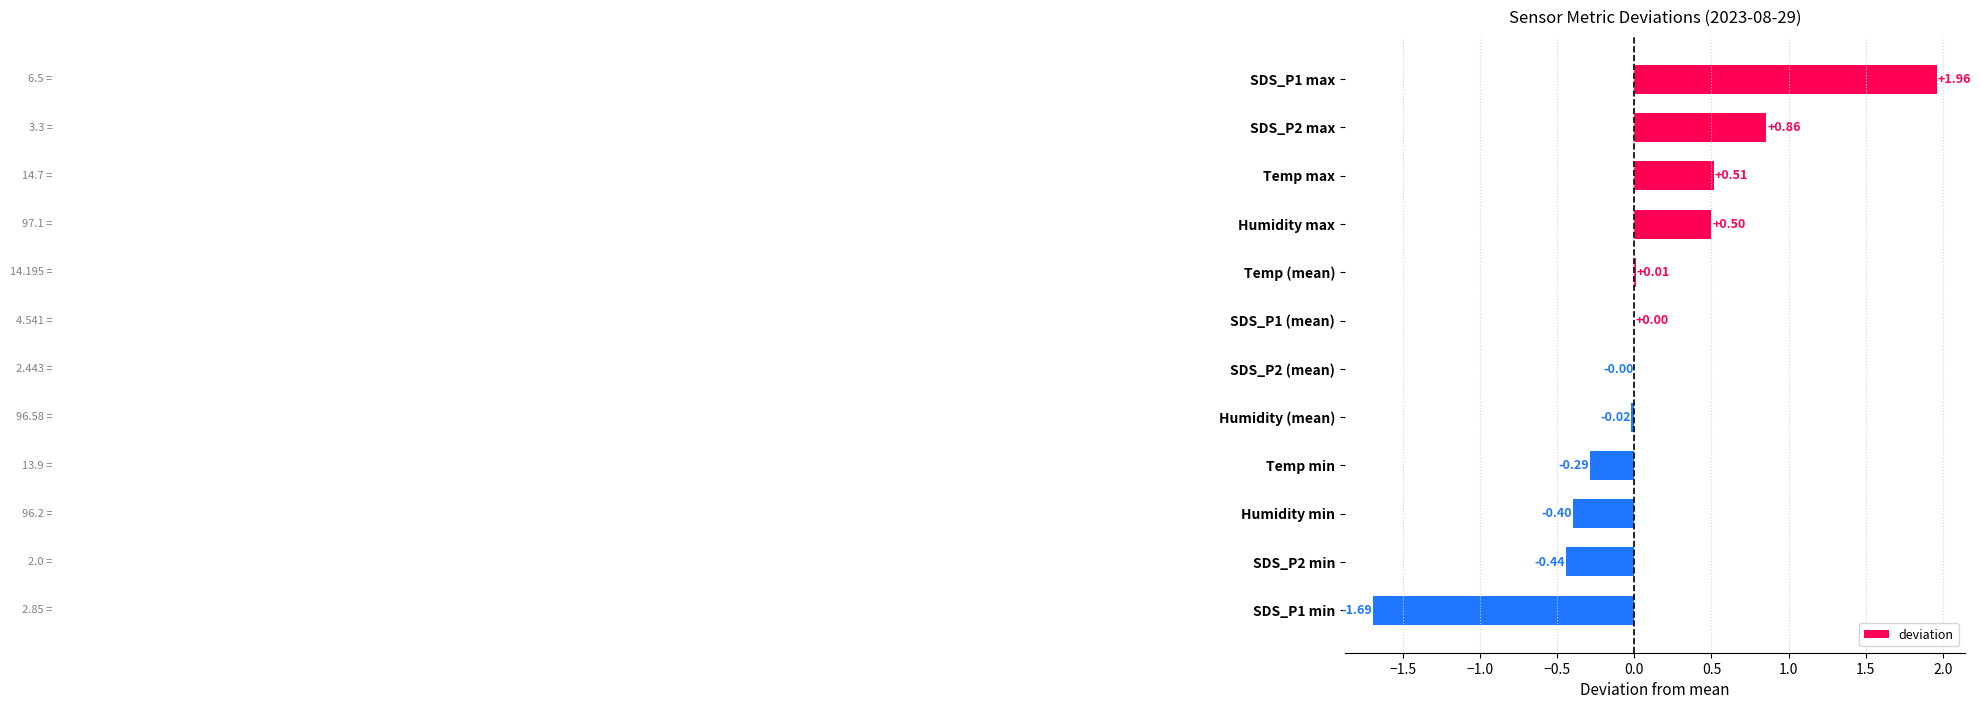

Are the bars horizontal?

Yes